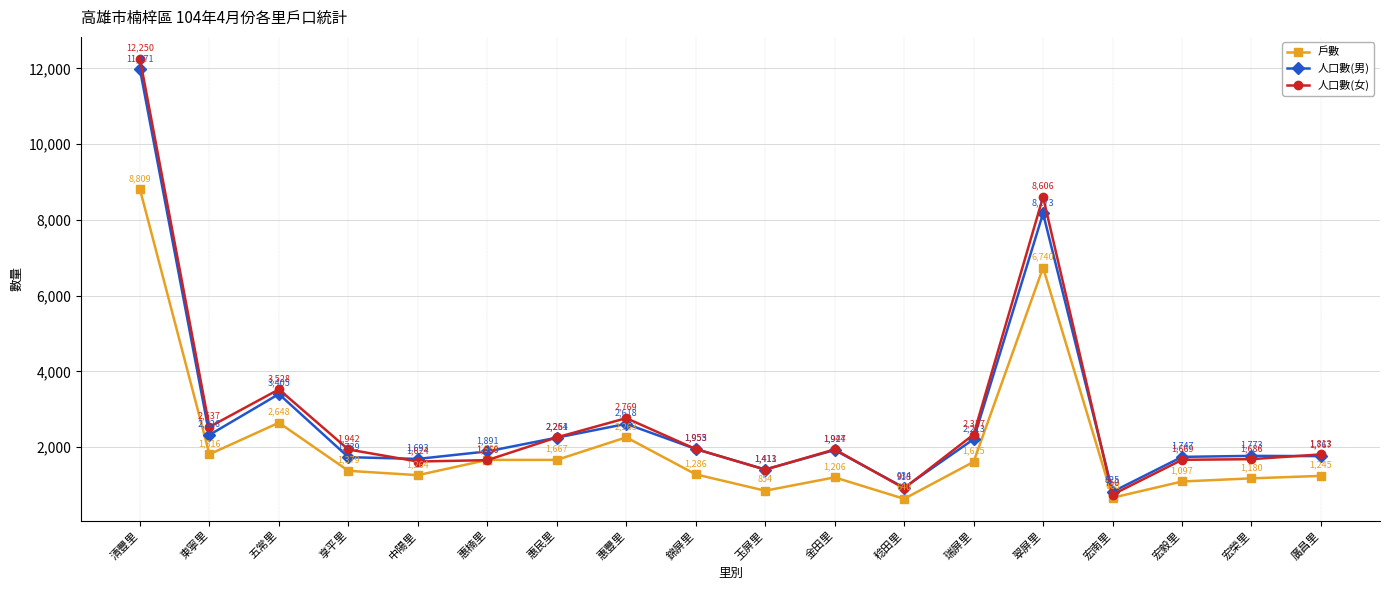

At how many categories does at least one series exceed 7305?

2